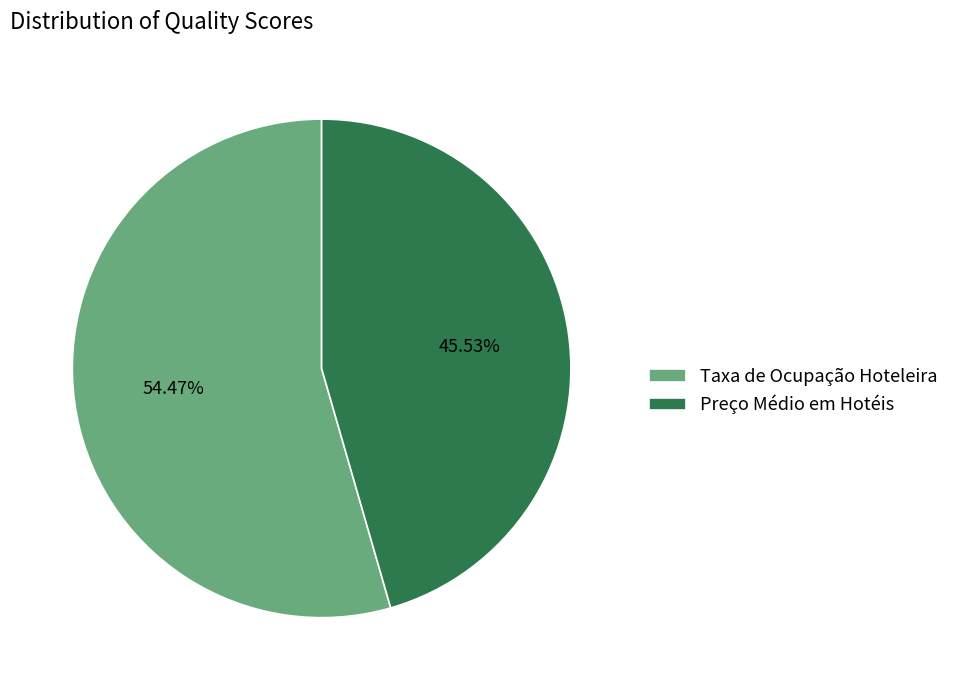

The Preço Médio em Hotéis slice represents 51% of the pie. True or false?

False